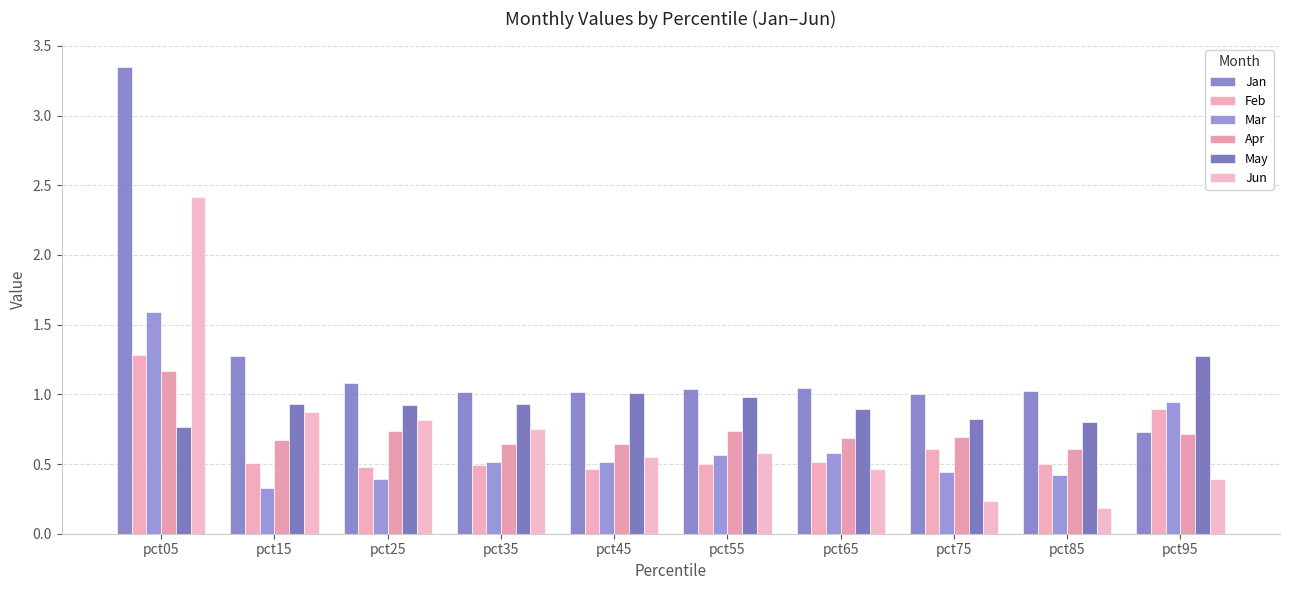

Is the value of Mar at pct25 greater than the value of Jan at pct25?

No